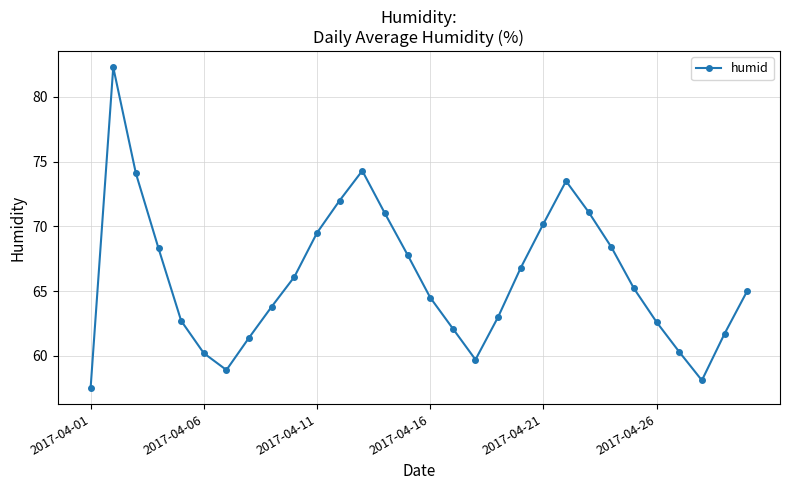

What is the sum of all values?

1982.1